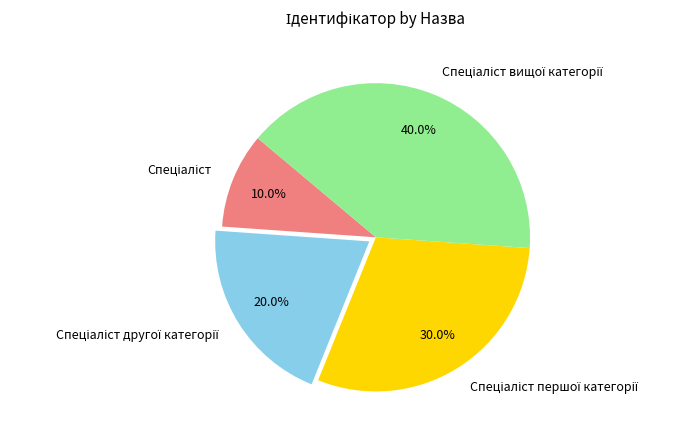

To the nearest percent, what is the average slice percentage?

25%